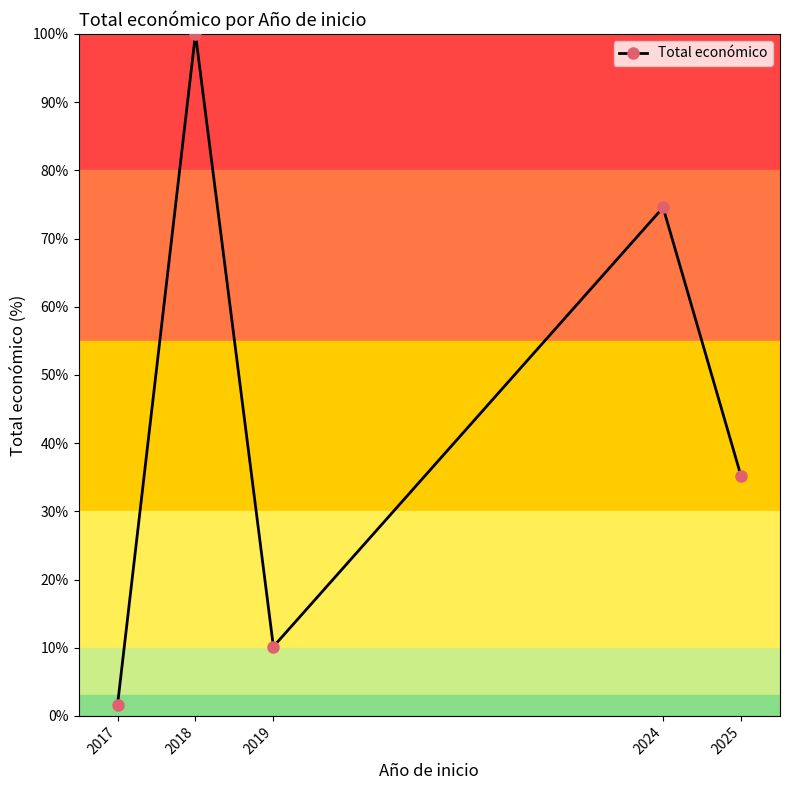

What is the sum of the values at 2025 and 2018?

135.2